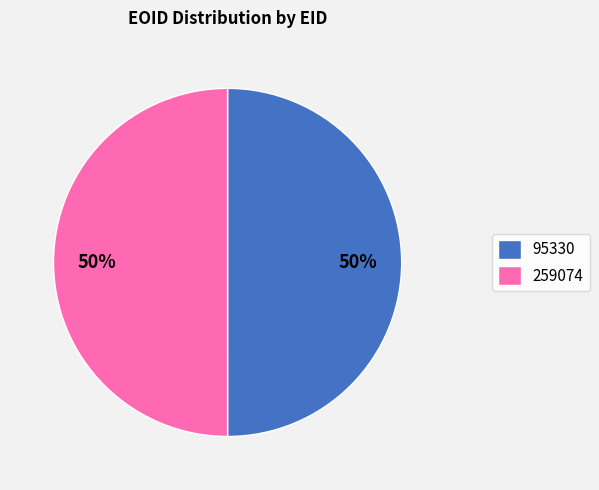

To the nearest percent, what percentage of the pie is 95330?

50%